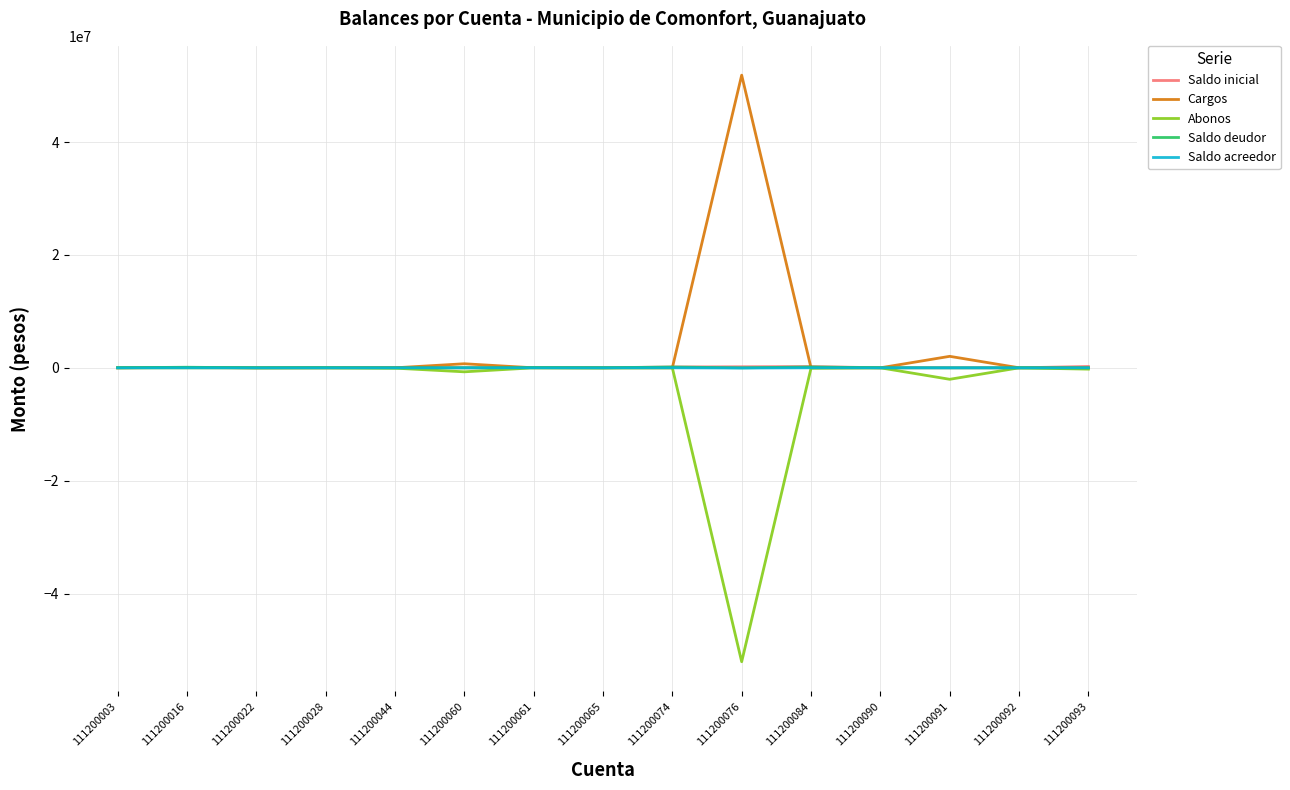

What is the smallest value displayed?

-52083968.7